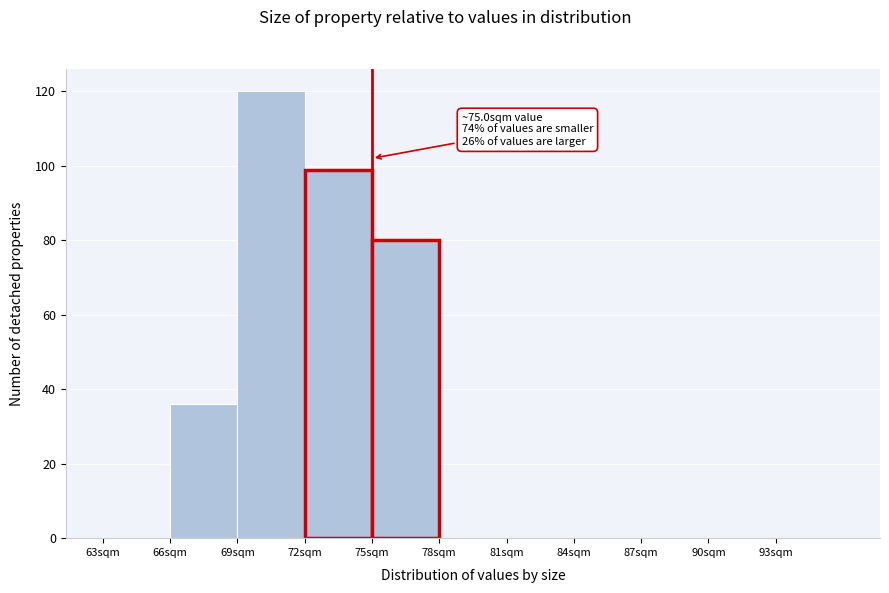

Which range on the x-axis has the tallest bar?

69 to 72